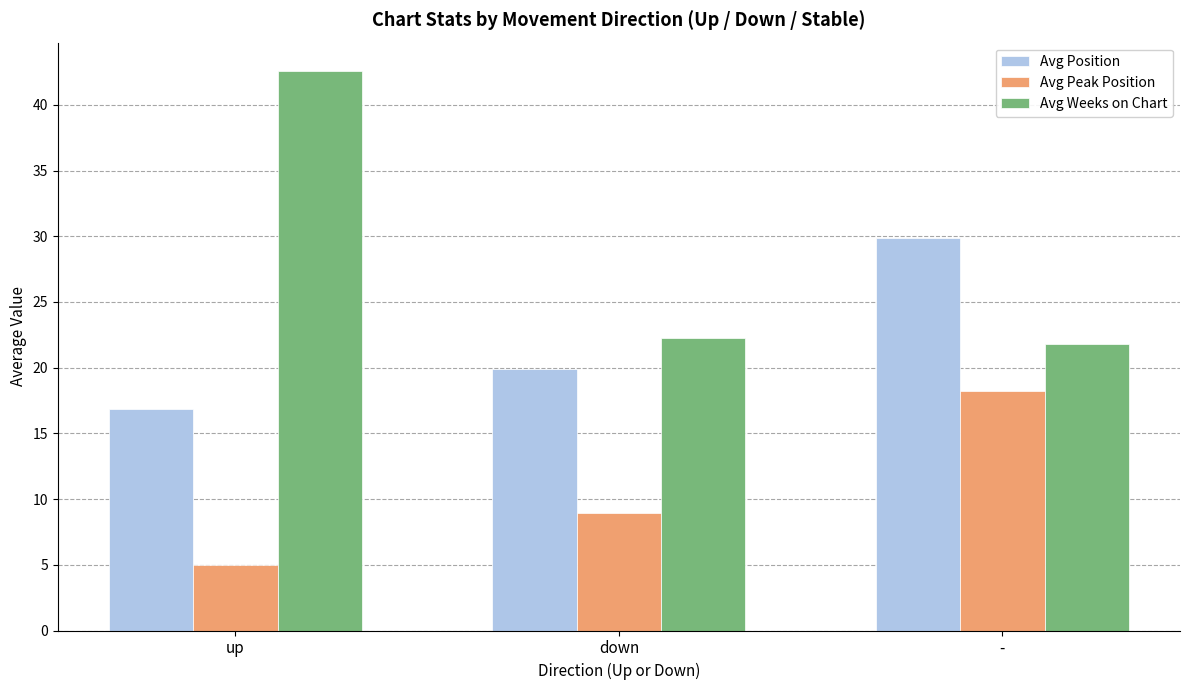

Count the number of data series in this chart.

3